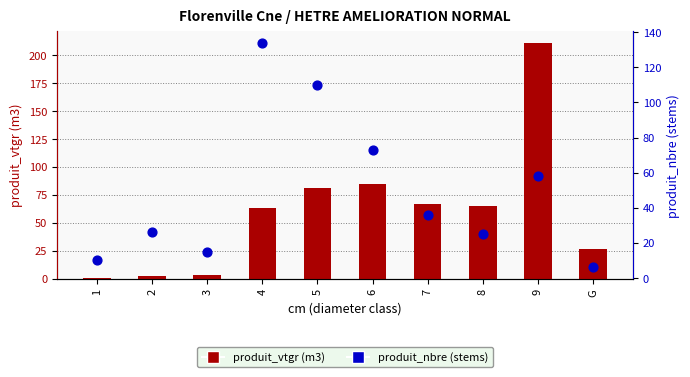

Is the value of produit_nbre (stems) at 2 greater than the value of produit_vtgr (m3) at G?

No